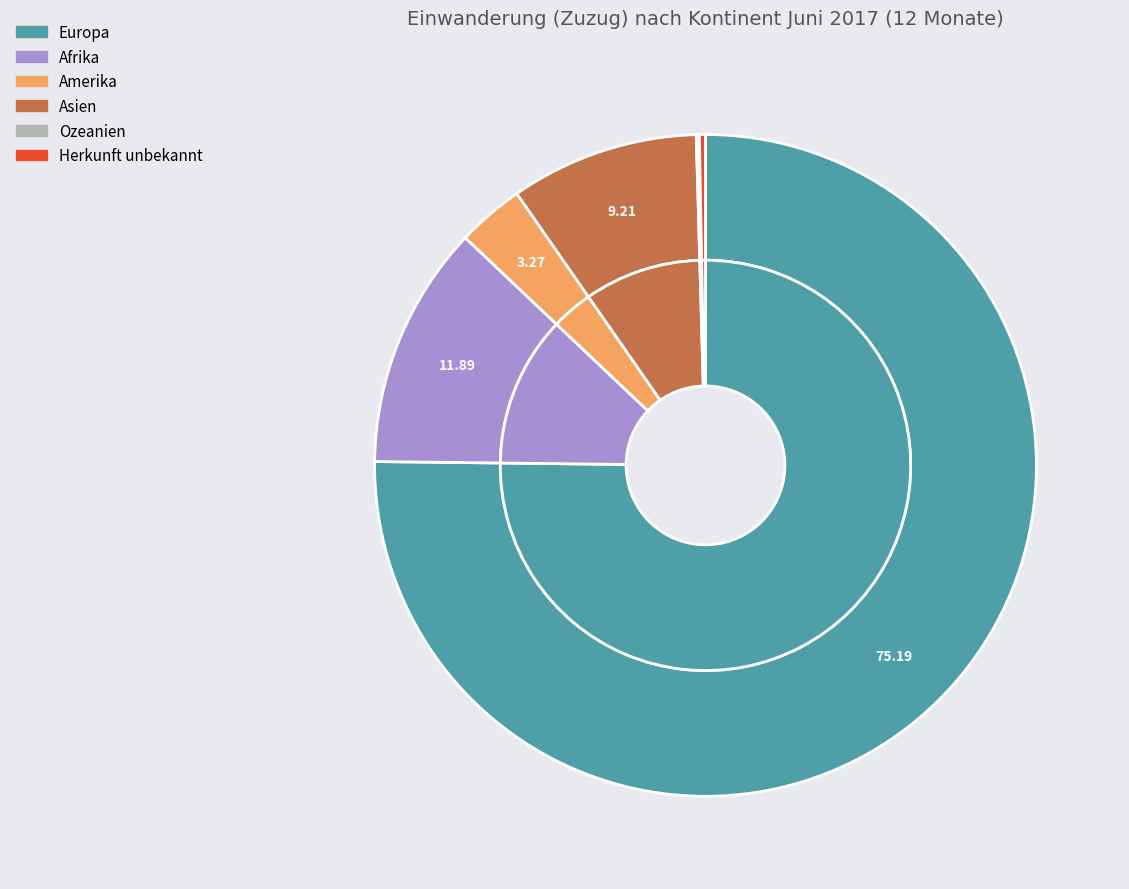

Is there a majority slice in this chart?

Yes